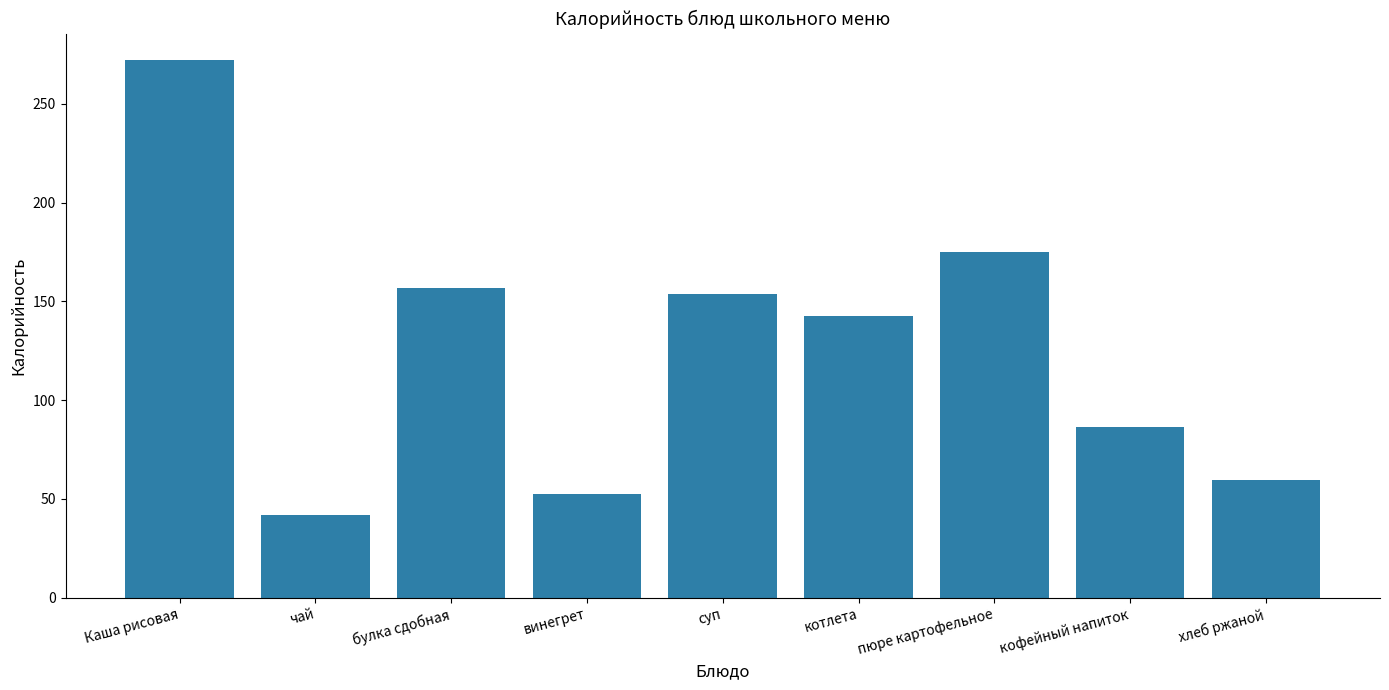

Reading left to right, transcribe all the data shown in this chart.

Каша рисовая=272.0	чай=41.6	булка сдобная=156.9	винегрет=52.4	суп=153.9	котлета=142.7	пюре картофельное=175.0	кофейный напиток=86.6	хлеб ржаной=59.4